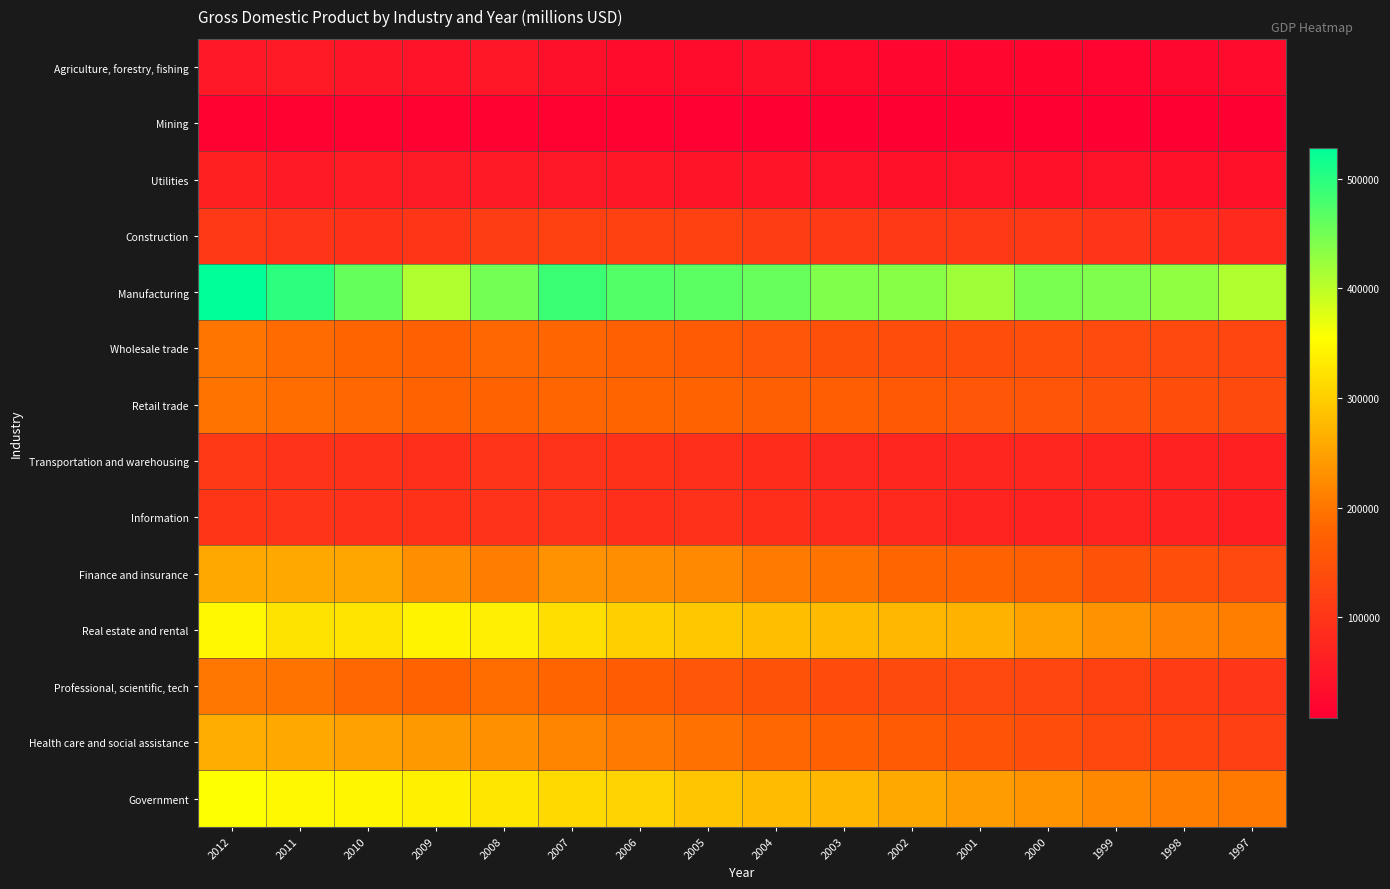

What is the minimum value shown in the chart?

8209